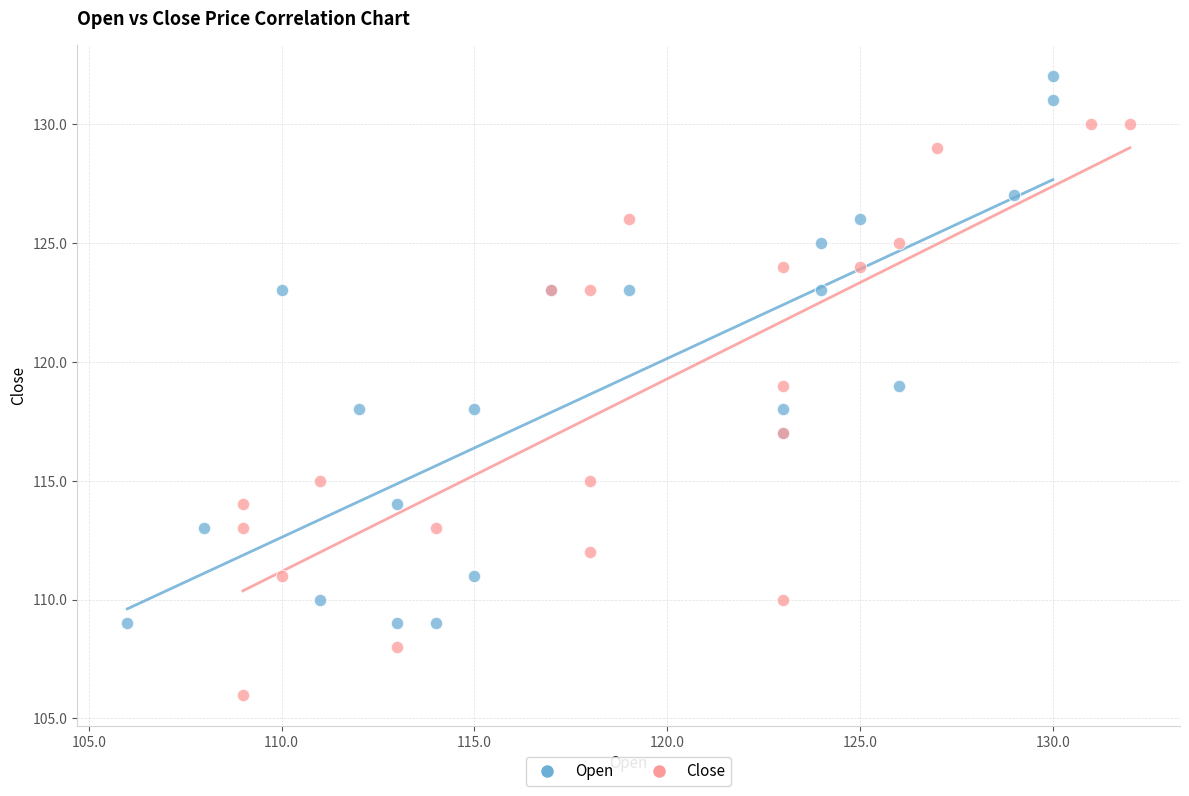

What are all the series names shown in the legend?

Open, Close